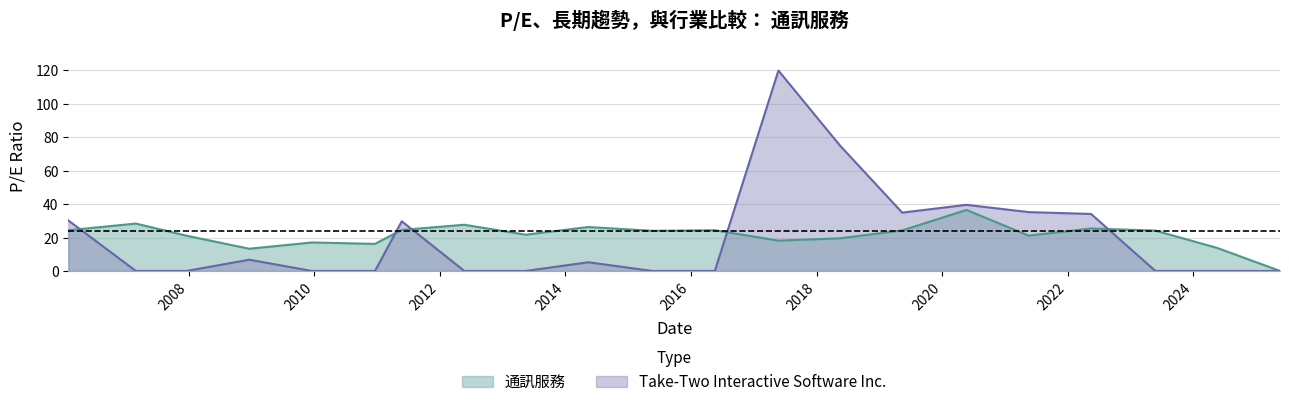

Is the value of 通訊服務 at 2015-05-22 greater than the value of Take-Two Interactive Software Inc. at 2025-05-20?

Yes